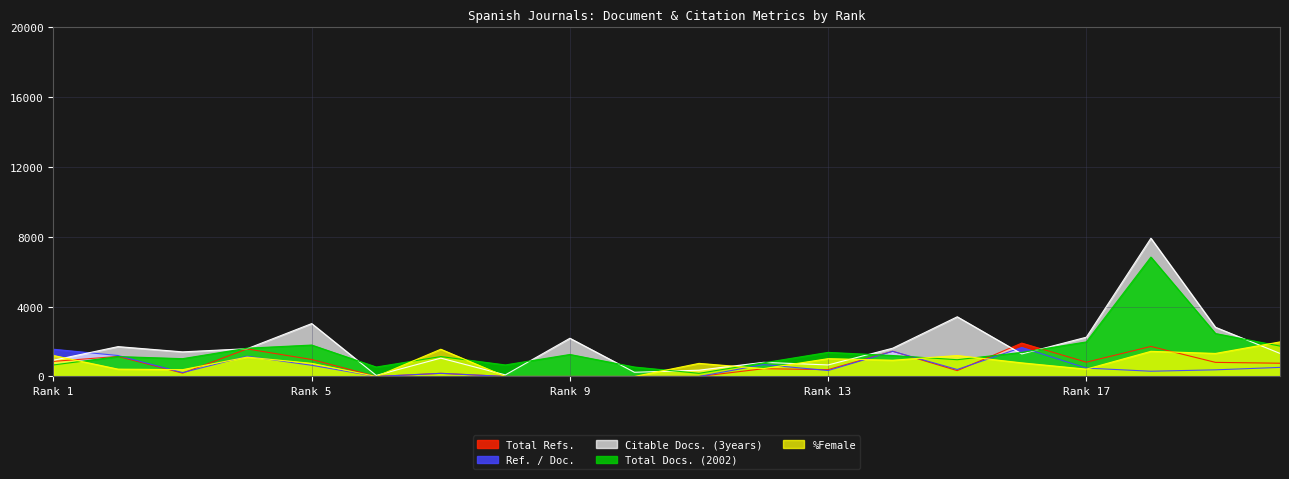

True or false: Ref. / Doc. has a value of 0 at 10.

True